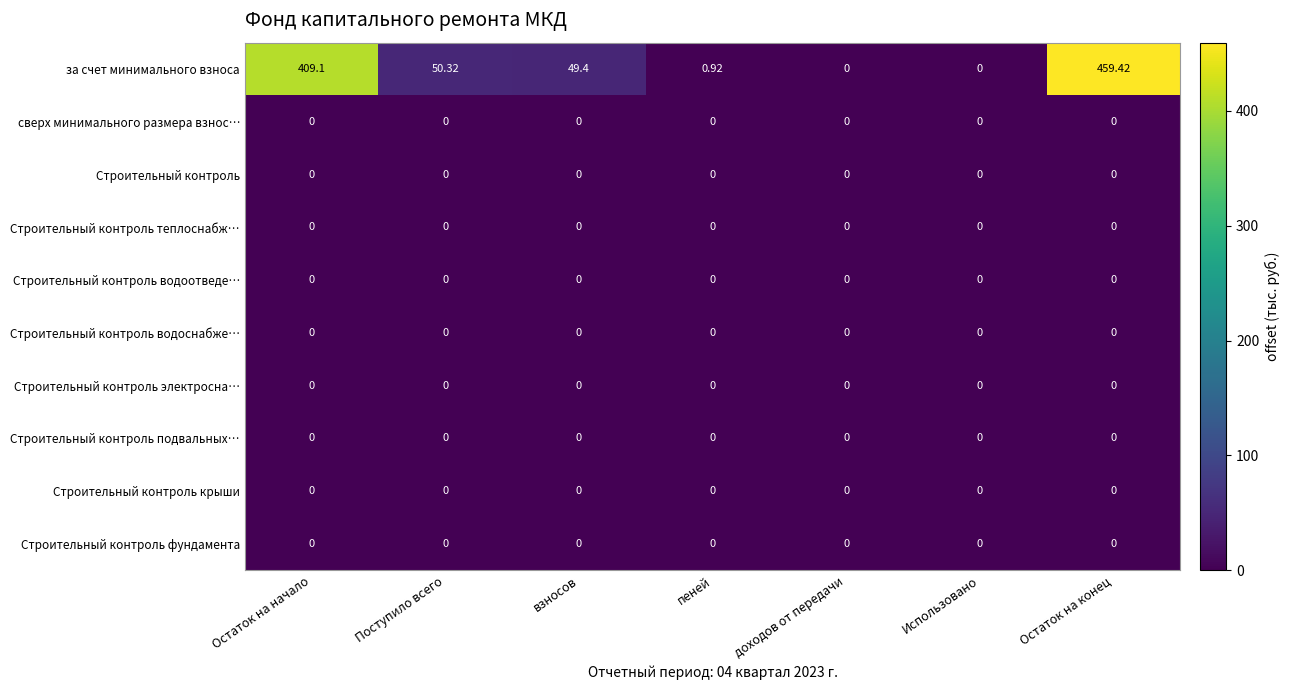

Between Остаток на начало and доходов от передачи, which series saw the biggest shift?

за счет минимального взноса